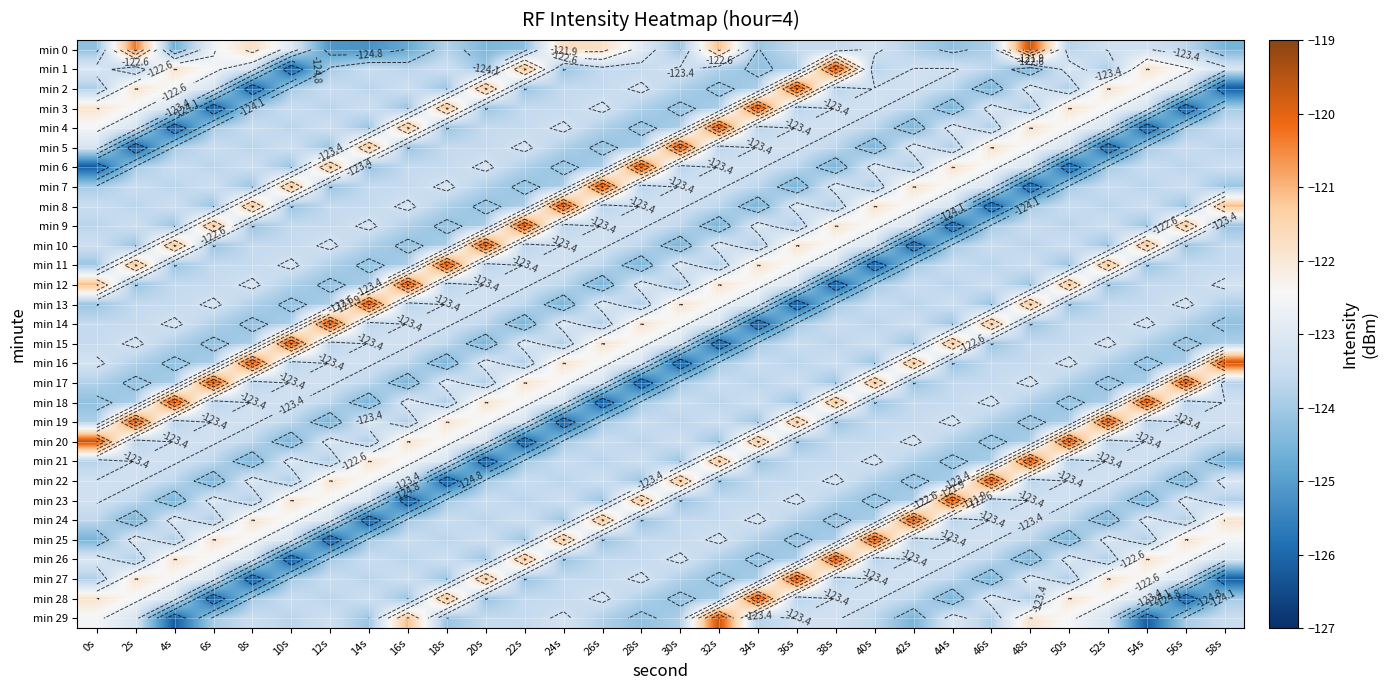

Which series changed the most between 6s and 16s?

min 17